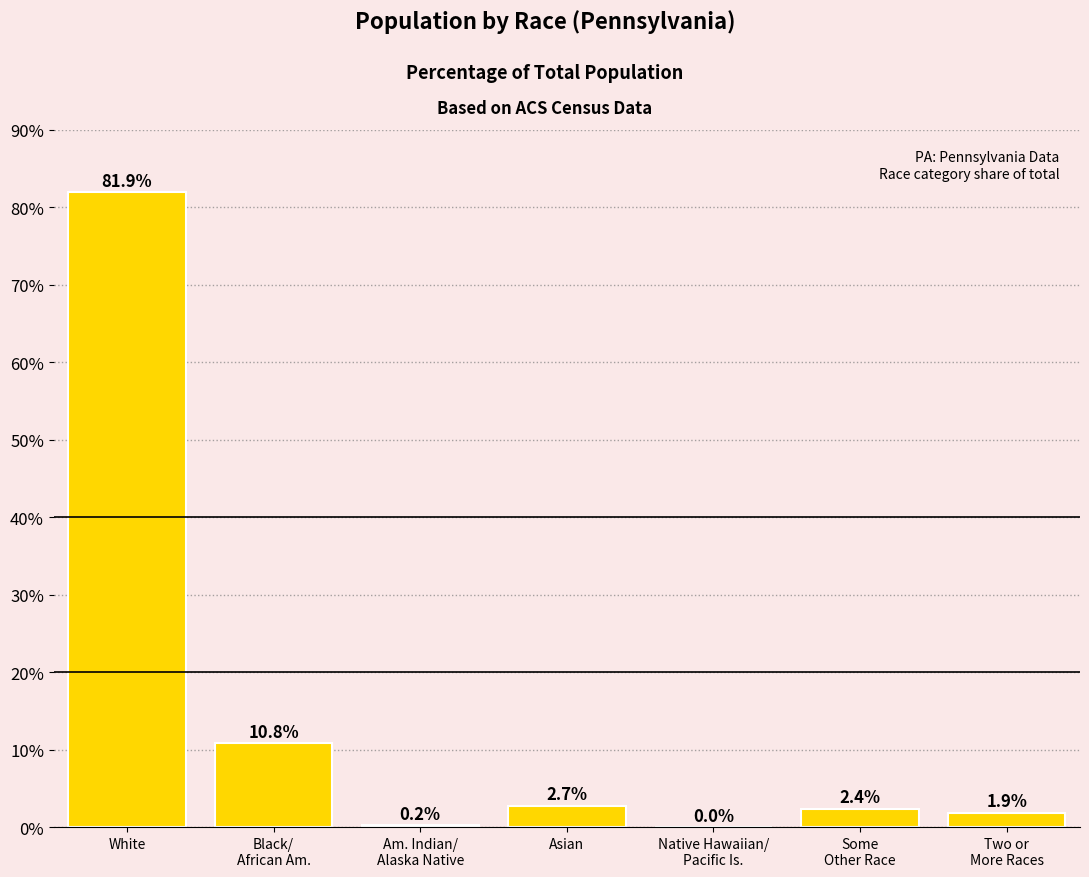

Which label corresponds to the largest value in the chart?

White